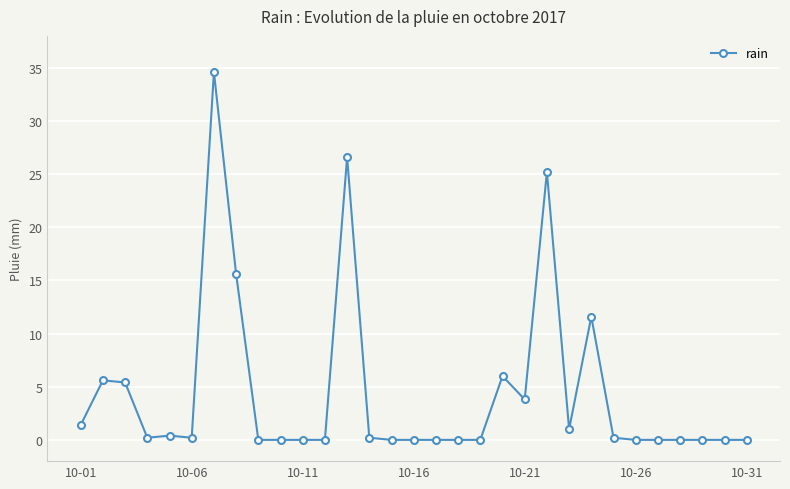

What is the value of the 1st point from the left?

1.4